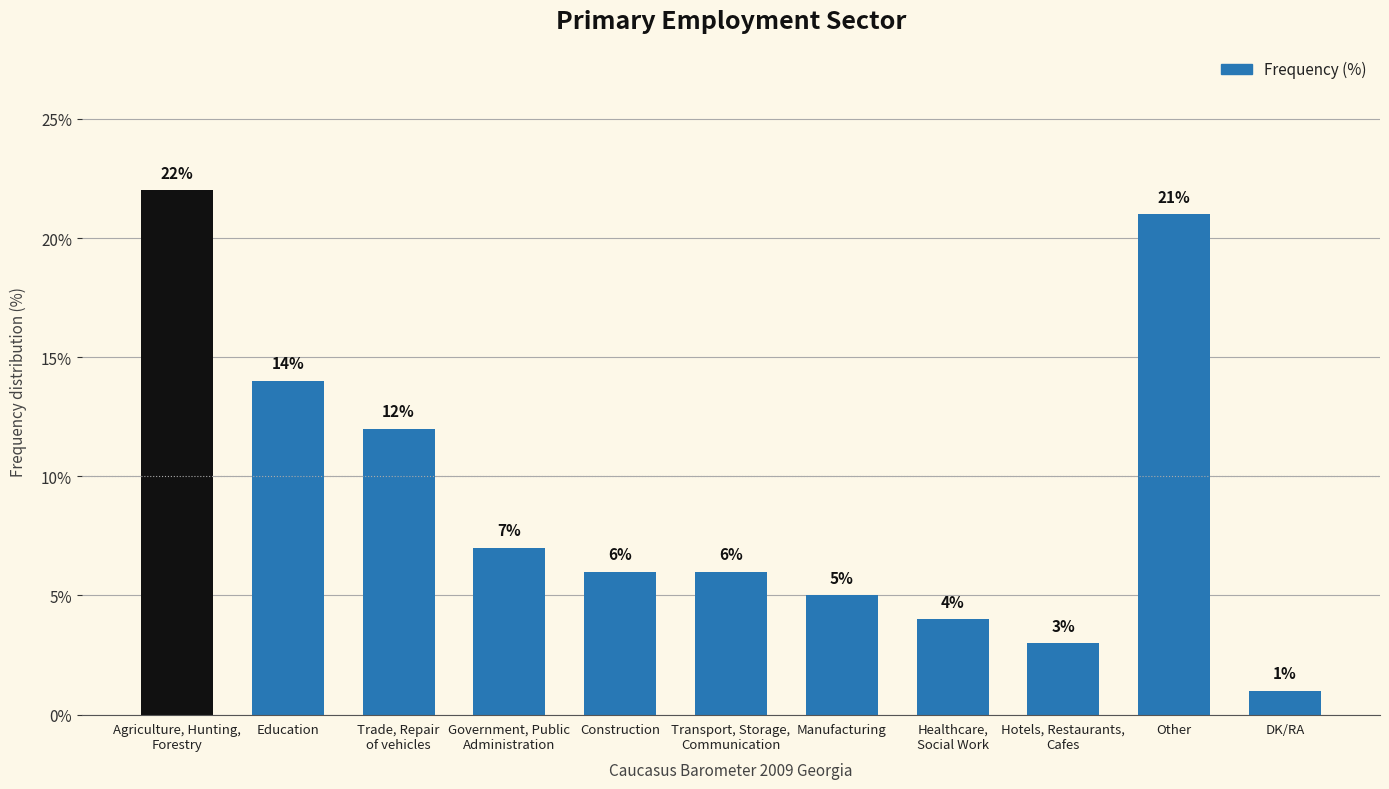

What is the difference between the second highest and second lowest values?

18